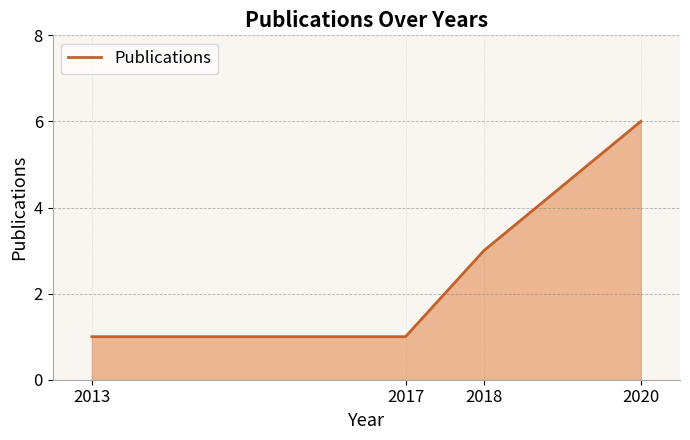

True or false: there are more than 2 points higher than both neighbors.

False